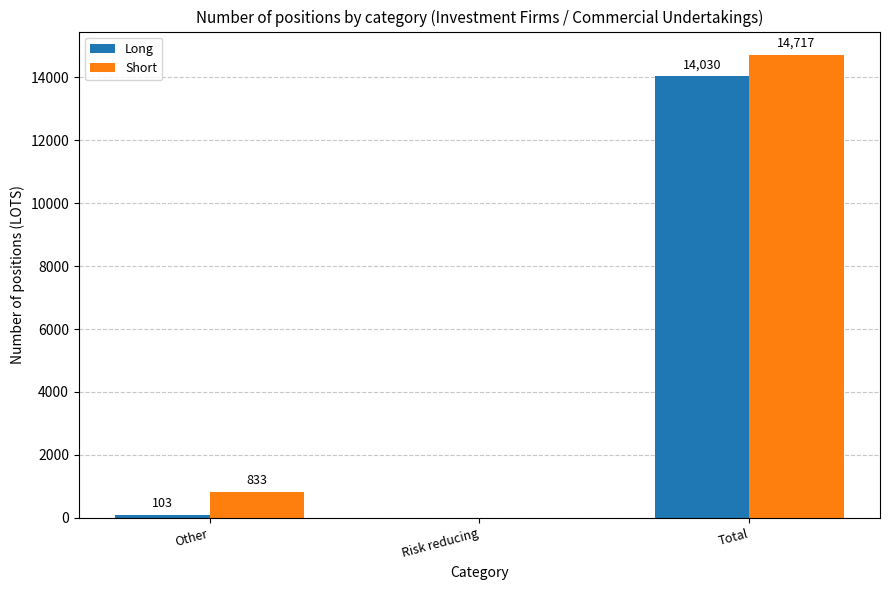

What is the sum of the Long values at Other and Total?

14133